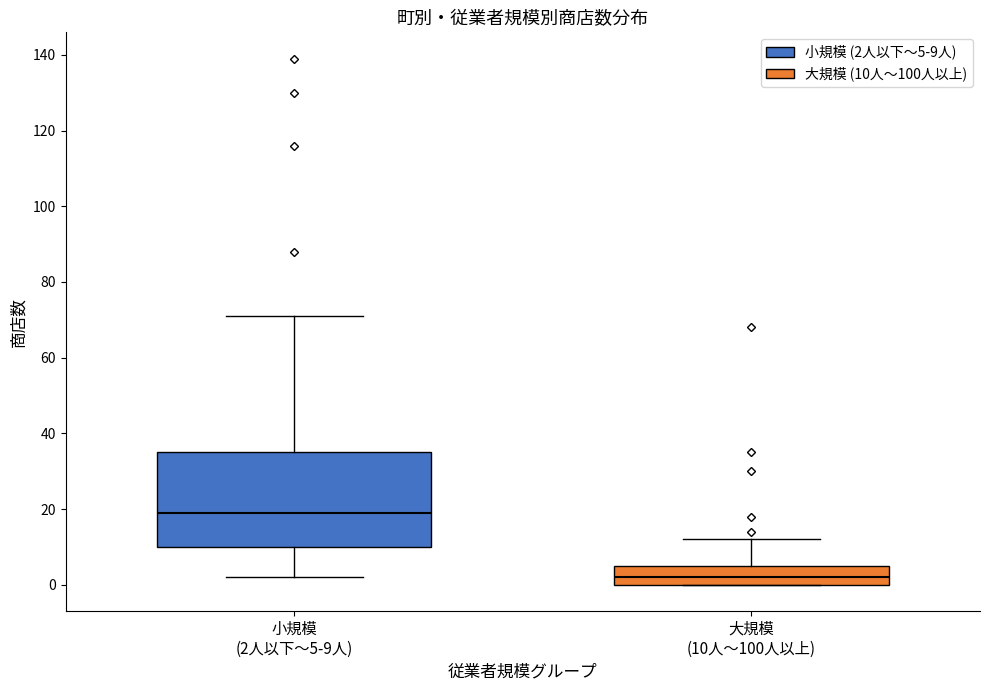

Which box has the highest median line?

小規模 (2人以下〜5-9人)